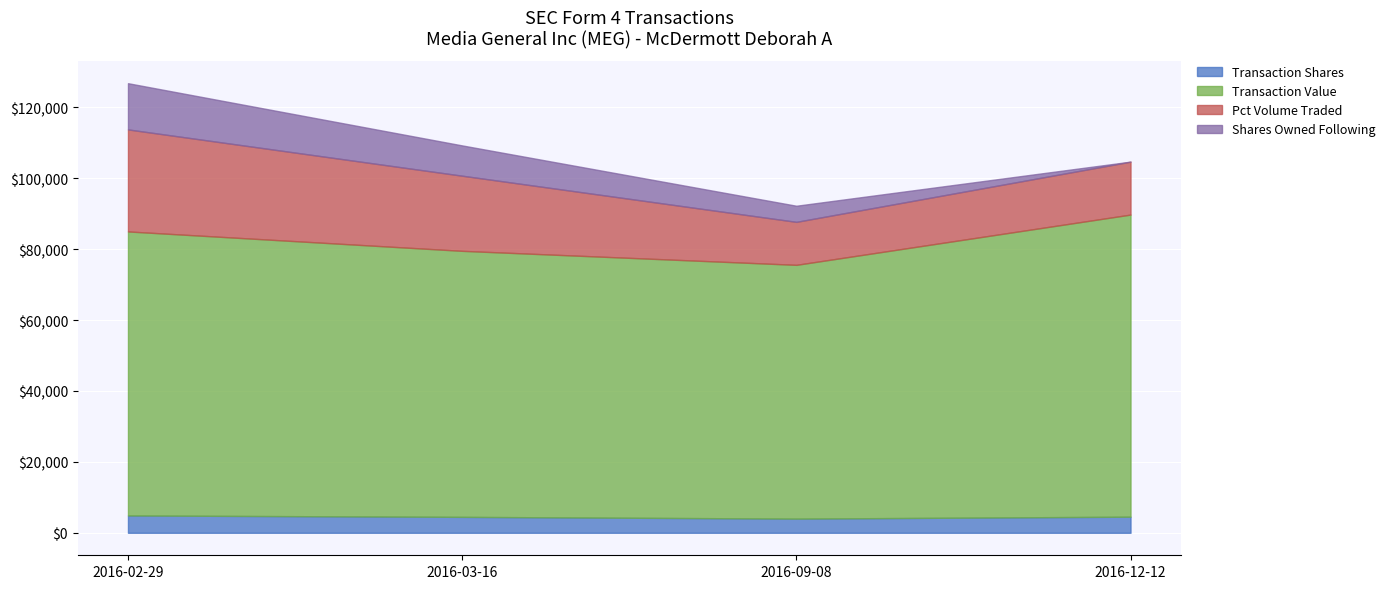

True or false: transactionValue and transactionPricePerShare cross at least once.

False